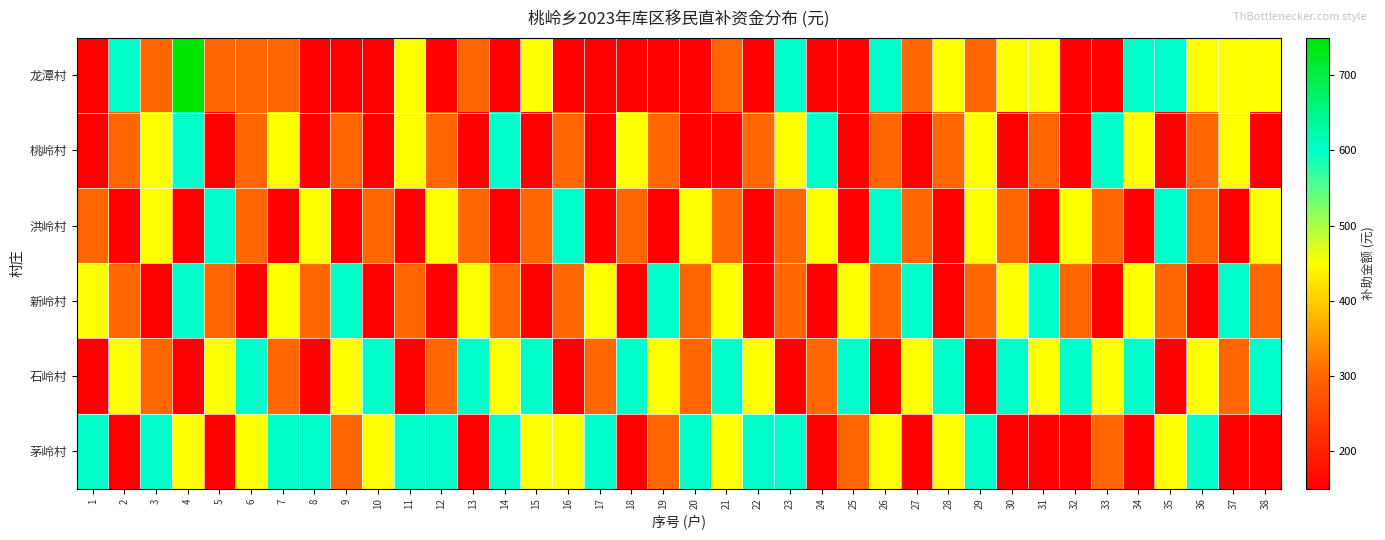

Reading right to left, list all the values displayed in this chart.

龙潭村: 38=450	37=450	36=450	35=600	34=600	33=150	32=150	31=450	30=450	29=300	28=450	27=300	26=600	25=150	24=150	23=600	22=150	21=300	20=150	19=150	18=150	17=150	16=150	15=450	14=150	13=300	12=150	11=450	10=150	9=150	8=150	7=300	6=300	5=300	4=750	3=300	2=600	1=150
桃岭村: 38=150	37=450	36=300	35=150	34=450	33=600	32=150	31=300	30=150	29=450	28=300	27=150	26=300	25=150	24=600	23=450	22=300	21=150	20=150	19=300	18=450	17=150	16=300	15=150	14=600	13=150	12=300	11=450	10=150	9=300	8=150	7=450	6=300	5=150	4=600	3=450	2=300	1=150
洪岭村: 38=450	37=150	36=300	35=600	34=150	33=300	32=450	31=150	30=300	29=450	28=150	27=300	26=600	25=150	24=450	23=300	22=150	21=300	20=450	19=150	18=300	17=150	16=600	15=300	14=150	13=300	12=450	11=150	10=300	9=150	8=450	7=150	6=300	5=600	4=150	3=450	2=150	1=300
新岭村: 38=300	37=600	36=150	35=300	34=450	33=150	32=300	31=600	30=450	29=300	28=150	27=600	26=300	25=450	24=150	23=300	22=150	21=450	20=300	19=600	18=150	17=450	16=300	15=150	14=300	13=450	12=150	11=300	10=150	9=600	8=300	7=450	6=150	5=300	4=600	3=150	2=300	1=450
石岭村: 38=600	37=300	36=450	35=150	34=600	33=450	32=600	31=450	30=600	29=150	28=600	27=450	26=150	25=600	24=300	23=150	22=450	21=600	20=300	19=450	18=600	17=300	16=150	15=600	14=450	13=600	12=300	11=150	10=600	9=450	8=150	7=300	6=600	5=450	4=150	3=300	2=450	1=150
茅岭村: 38=150	37=150	36=600	35=450	34=150	33=300	32=150	31=150	30=150	29=600	28=450	27=150	26=450	25=300	24=150	23=600	22=600	21=450	20=600	19=300	18=150	17=600	16=450	15=450	14=600	13=150	12=600	11=600	10=450	9=300	8=600	7=600	6=450	5=150	4=450	3=600	2=150	1=600